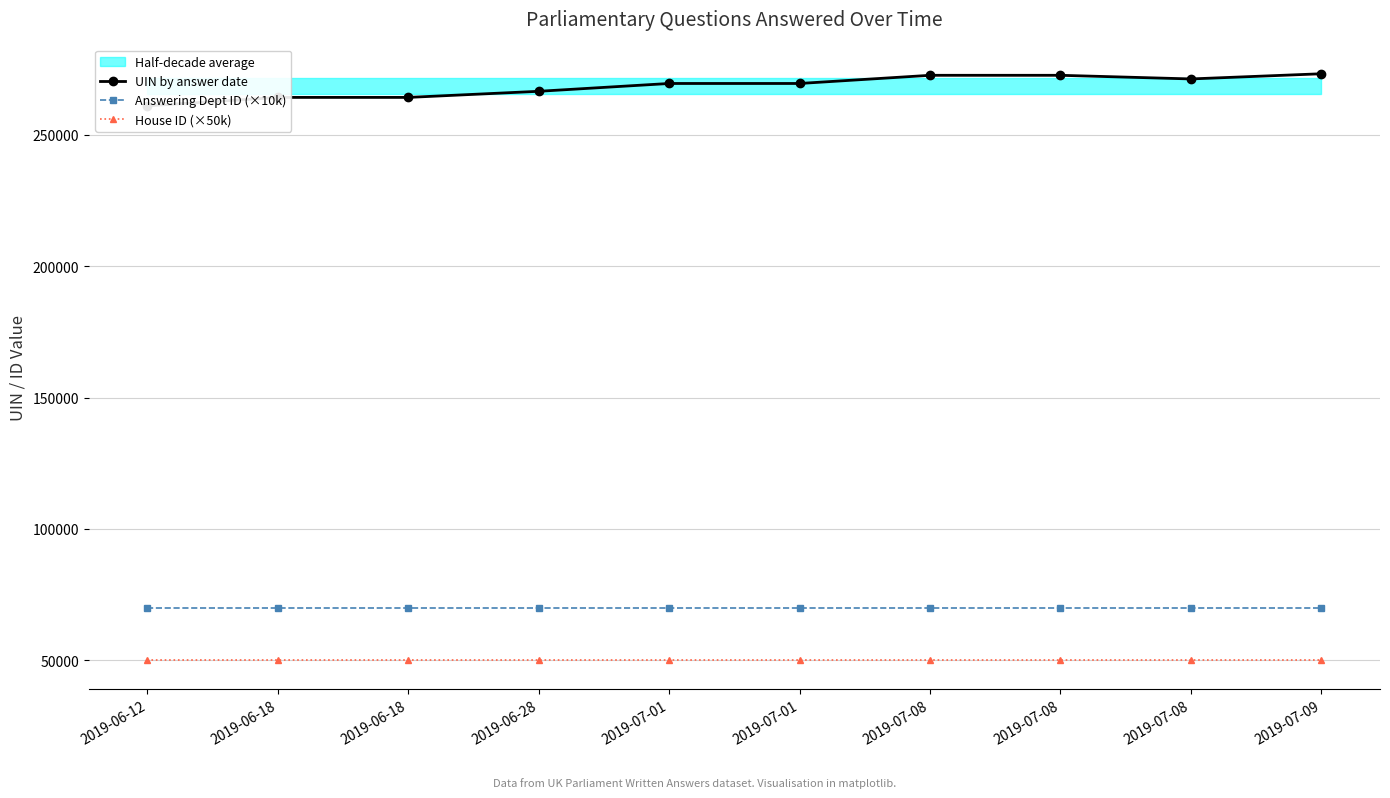

Which series changed the most between 2019-06-28 and 2019-07-01?

UIN by answer date